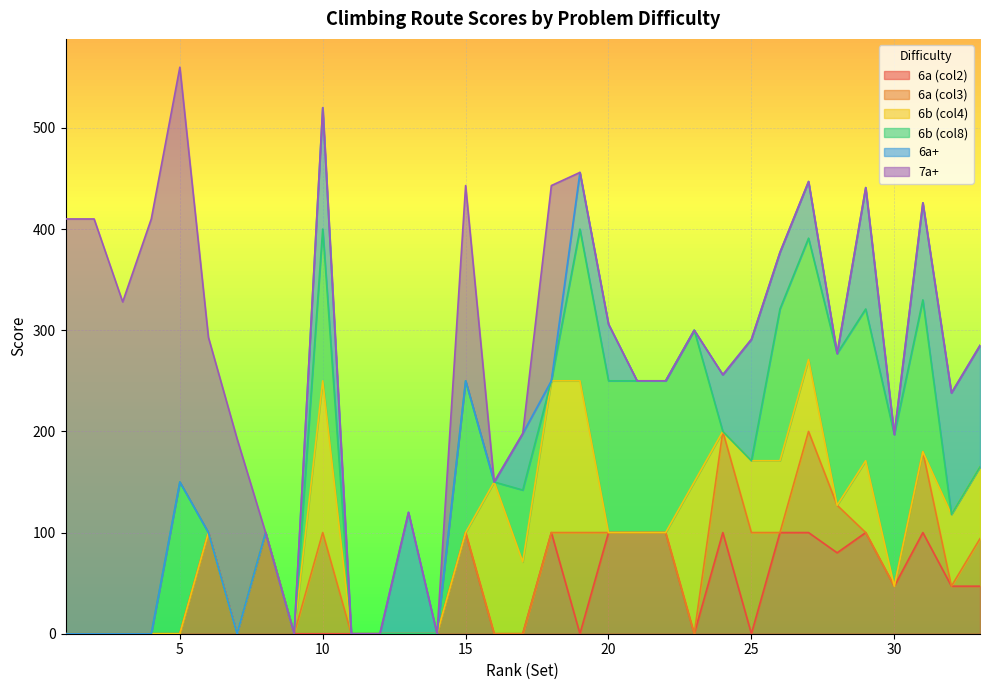

True or false: 7a+ and 6a+ cross at least once.

True